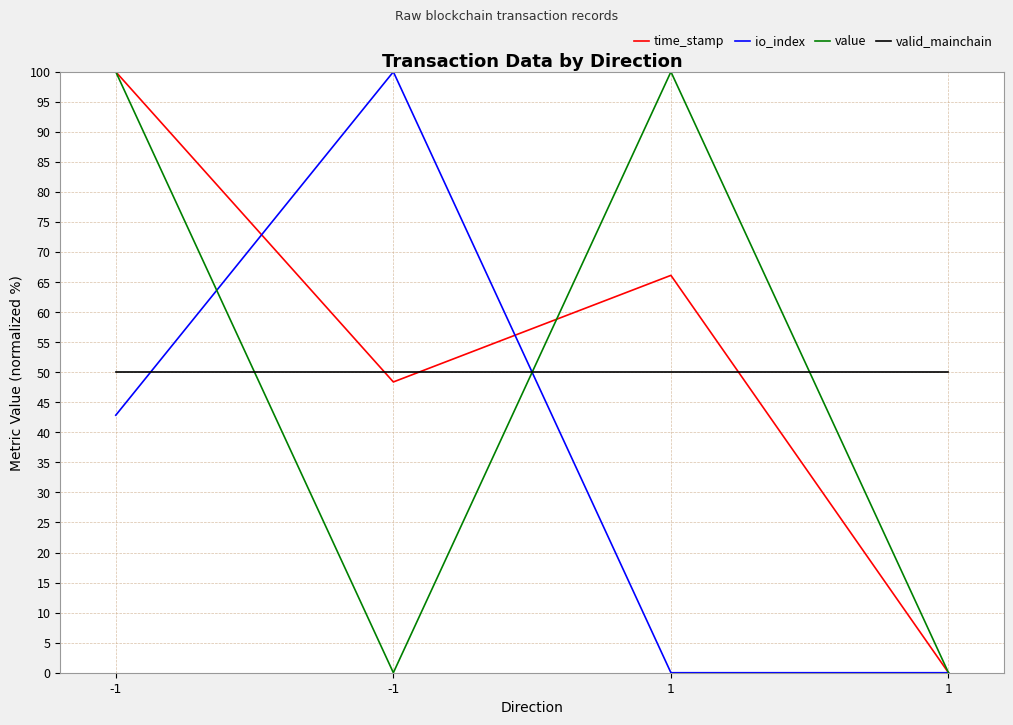

What is the value of the valid_mainchain point at the 4th from the left?

50.0